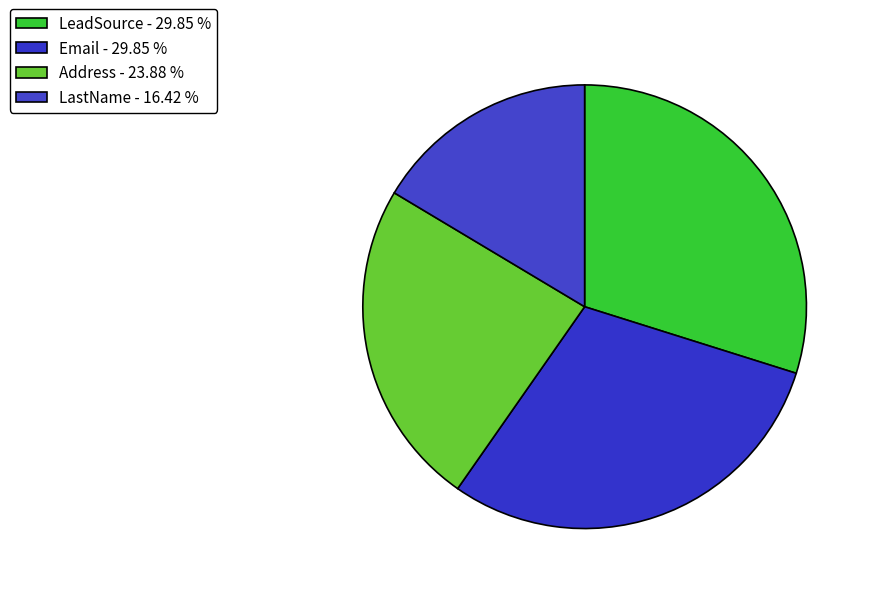

How many segments does this pie chart have?

4